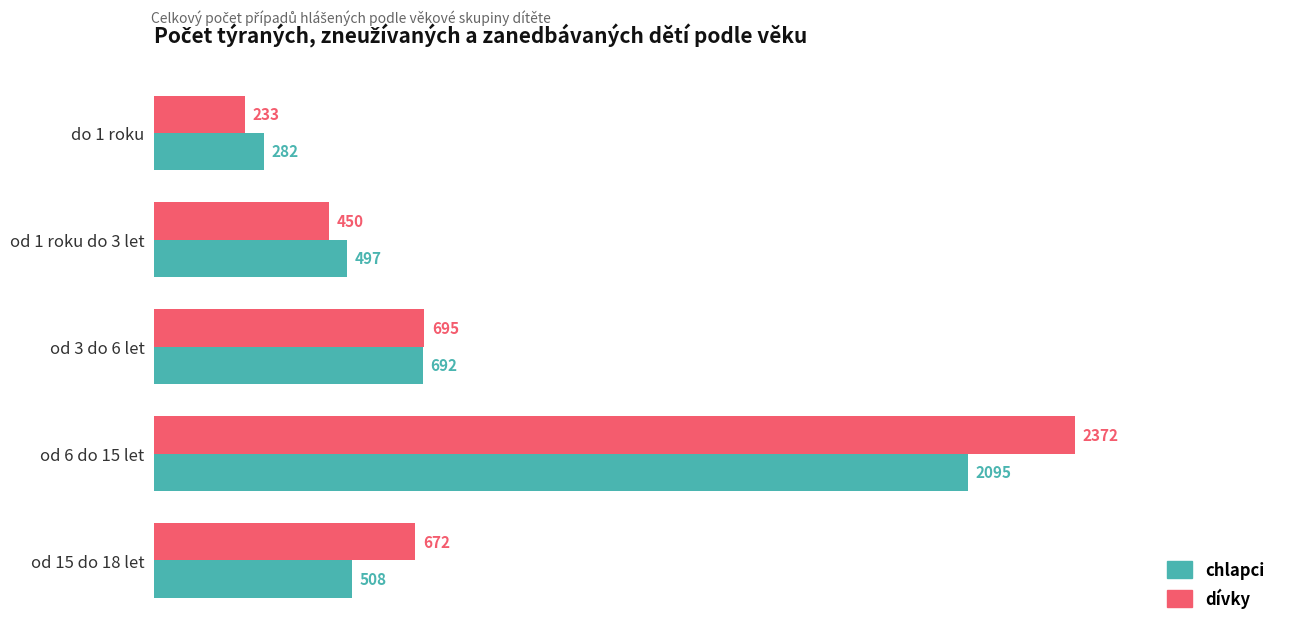

The value of chlapci at od 3 do 6 let is 316. True or false?

False